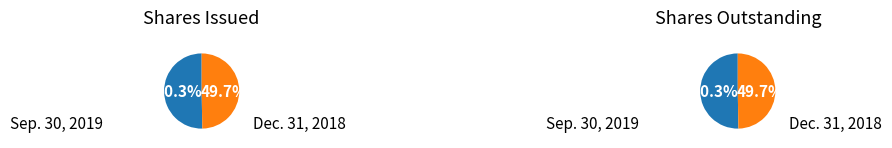

Count the number of slices in the pie.

2